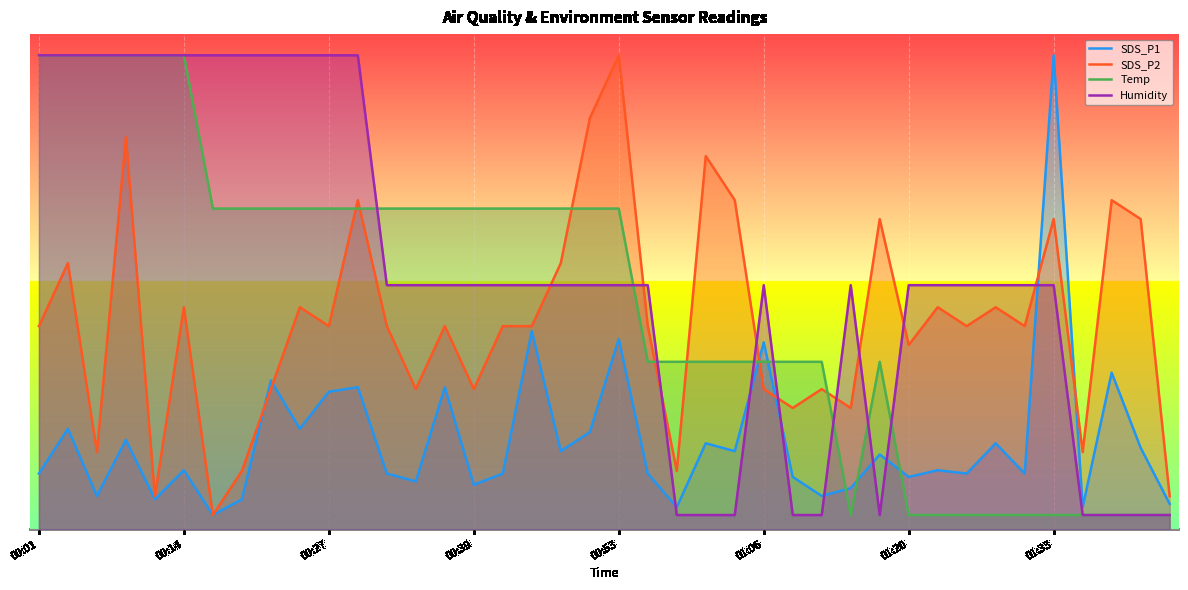

Read the Temp value at 11.

45.3